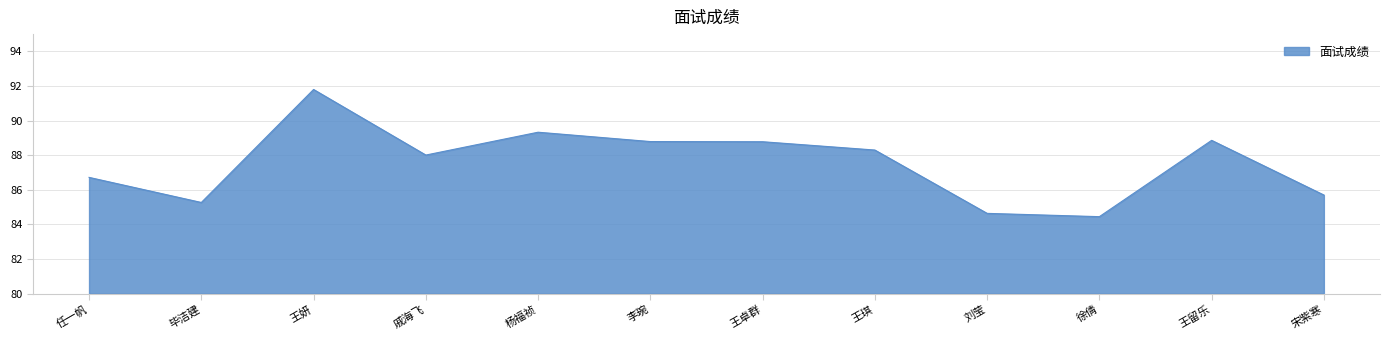

The value at 刘莹 is 84.6. True or false?

True